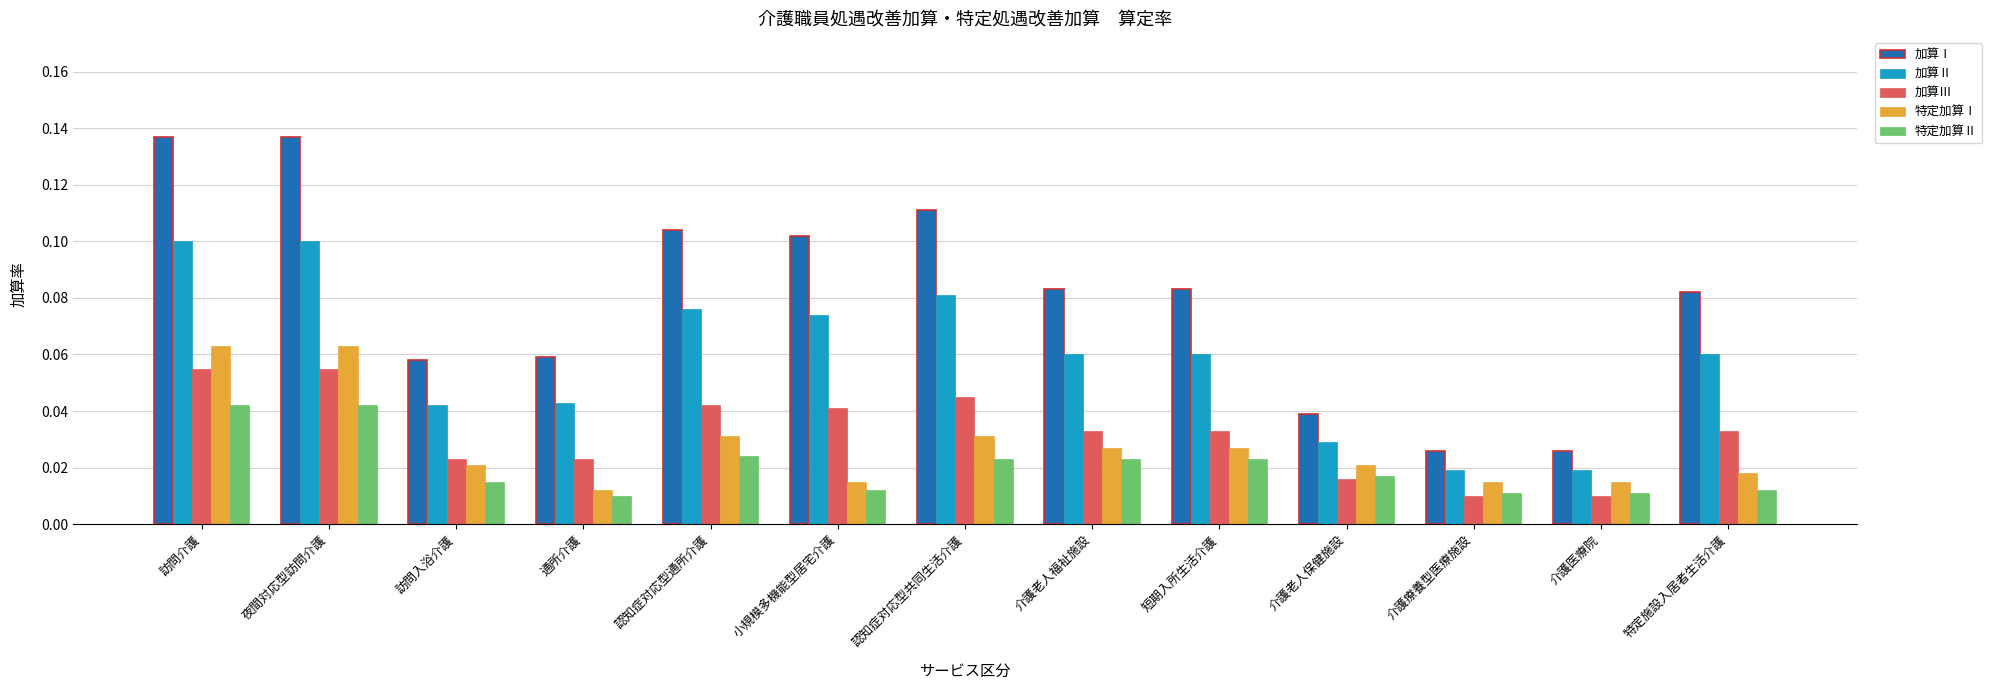

At how many categories does at least one series exceed 0?

13